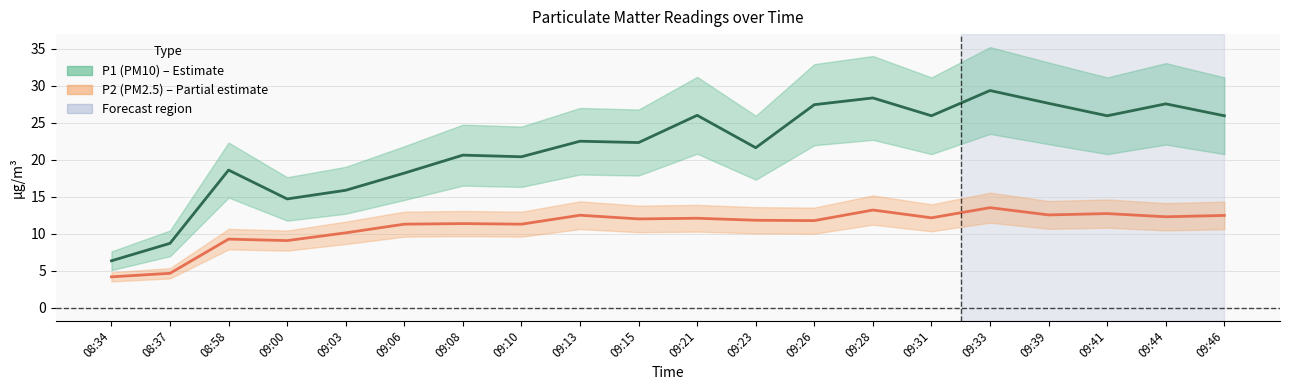

Reading left to right, transcribe all the data shown in this chart.

P1 (PM10): 6.3	8.7	18.6	14.7	15.8	18.2	20.6	20.4	22.5	22.3	26.0	21.6	27.4	28.3	25.9	29.3	27.6	25.9	27.5	25.9
P2 (PM2.5): 4.2	4.6	9.2	9.1	10.1	11.3	11.3	11.3	12.5	12.0	12.1	11.8	11.8	13.2	12.1	13.5	12.5	12.7	12.3	12.4